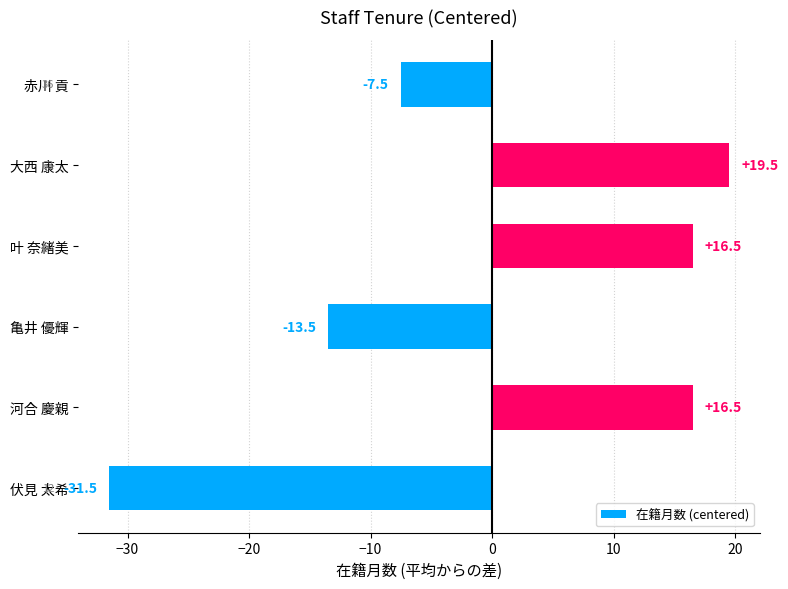

How many bars are there in total?

6